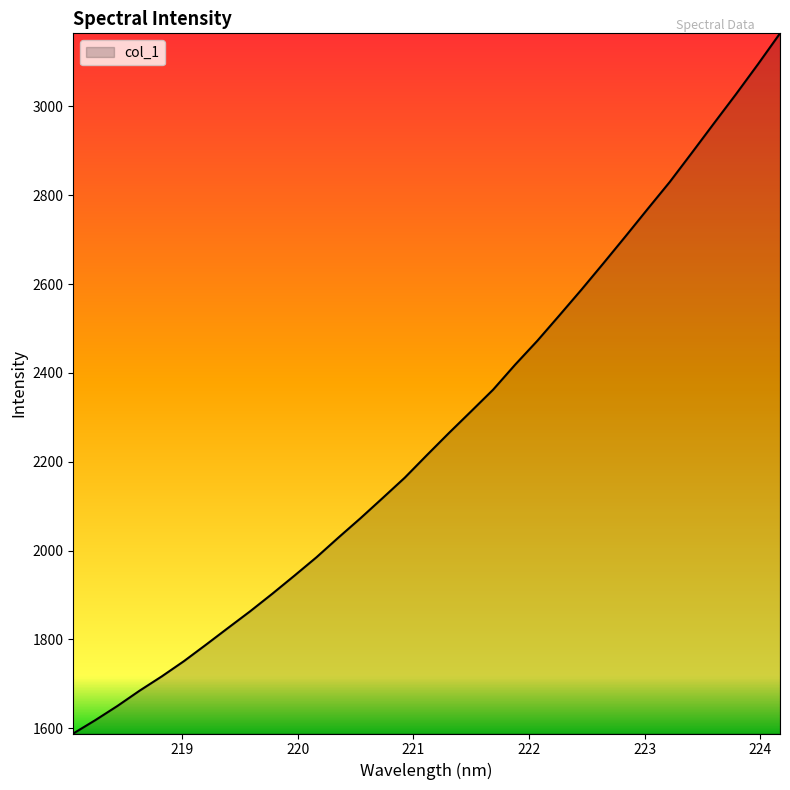

What is the difference between the second highest and minimum values?

1506.4